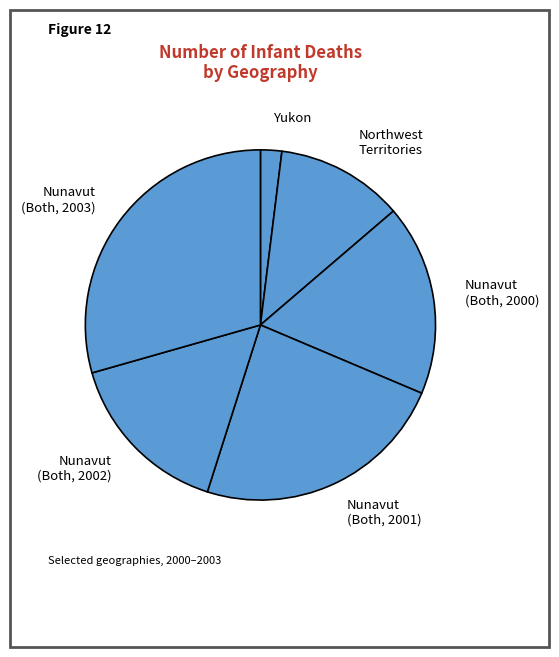

Is Nunavut (Both, 2003) the majority of the pie?

No